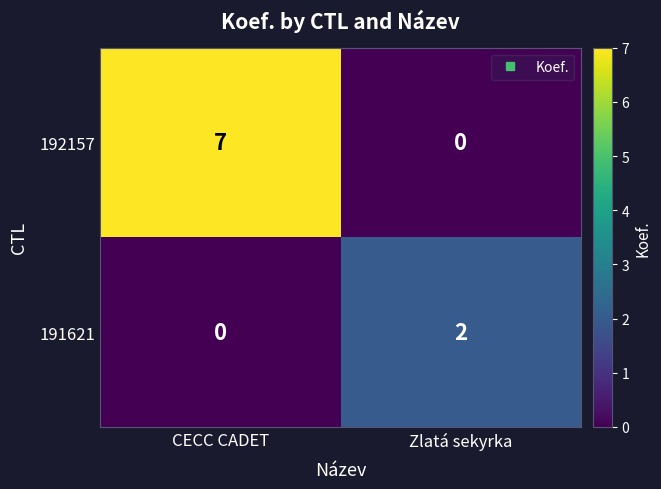

Reading left to right, list all the values displayed in this chart.

192157: CECC CADET=7	Zlatá sekyrka=0
191621: CECC CADET=0	Zlatá sekyrka=2